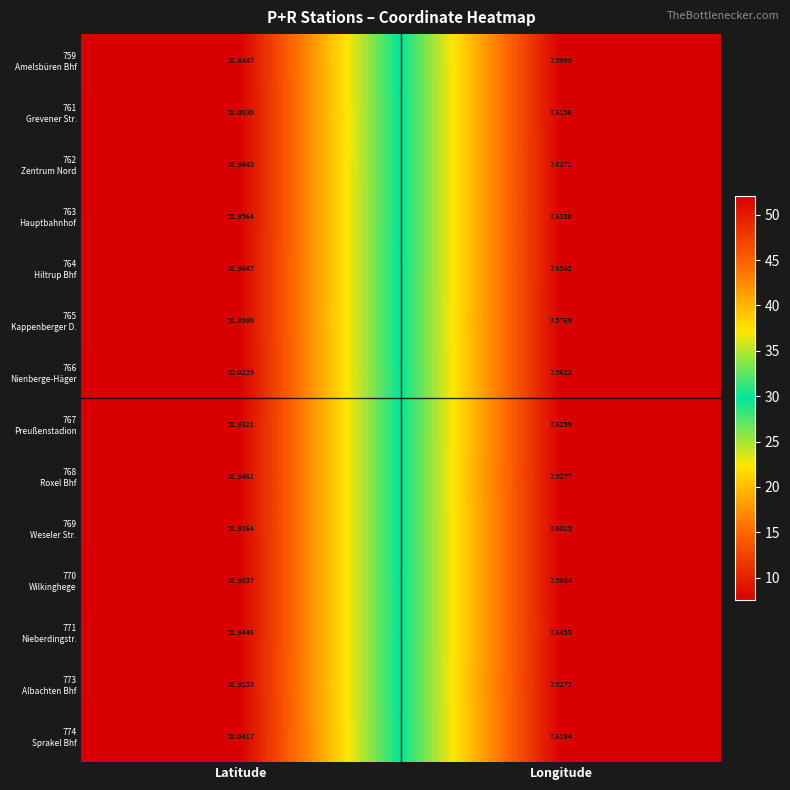

How many data points does each series have?

2